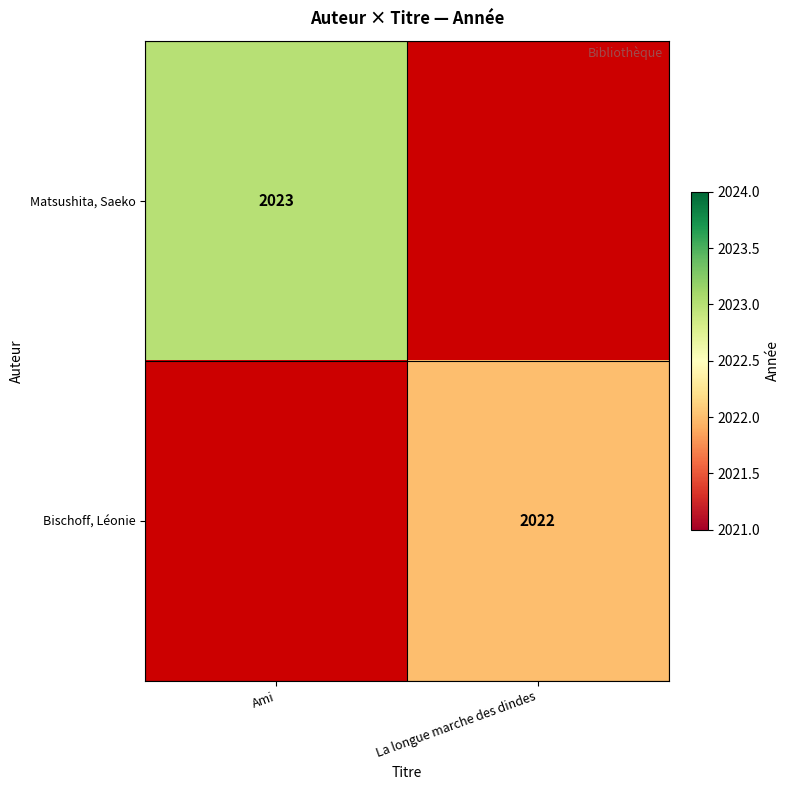

True or false: Matsushita, Saeko has a value of 2023 at Ami.

True